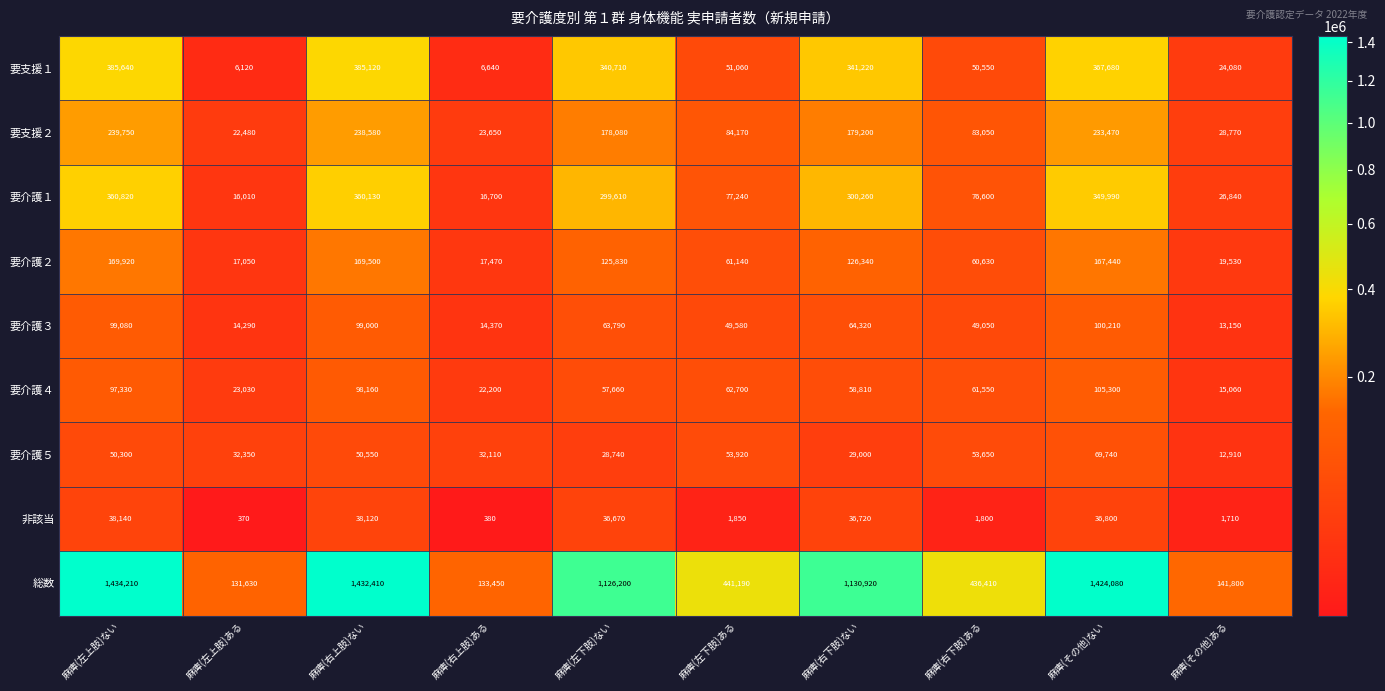

Which series has the largest range (max minus min)?

総数